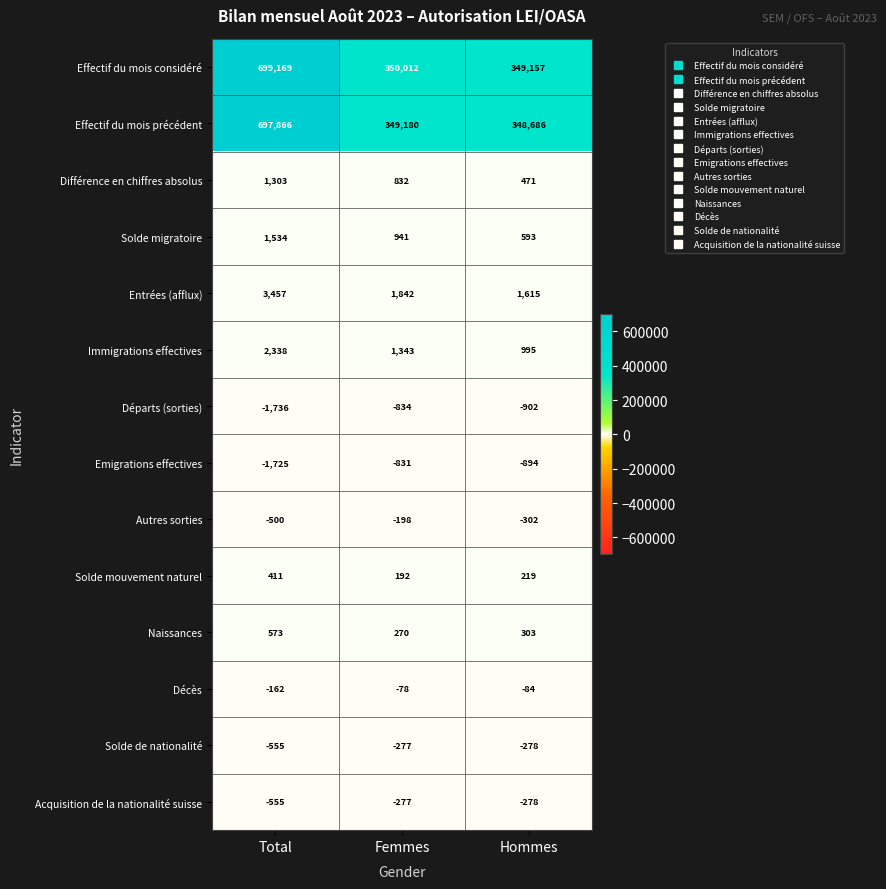

Which series changed the most between Total and Femmes?

Effectif du mois considéré